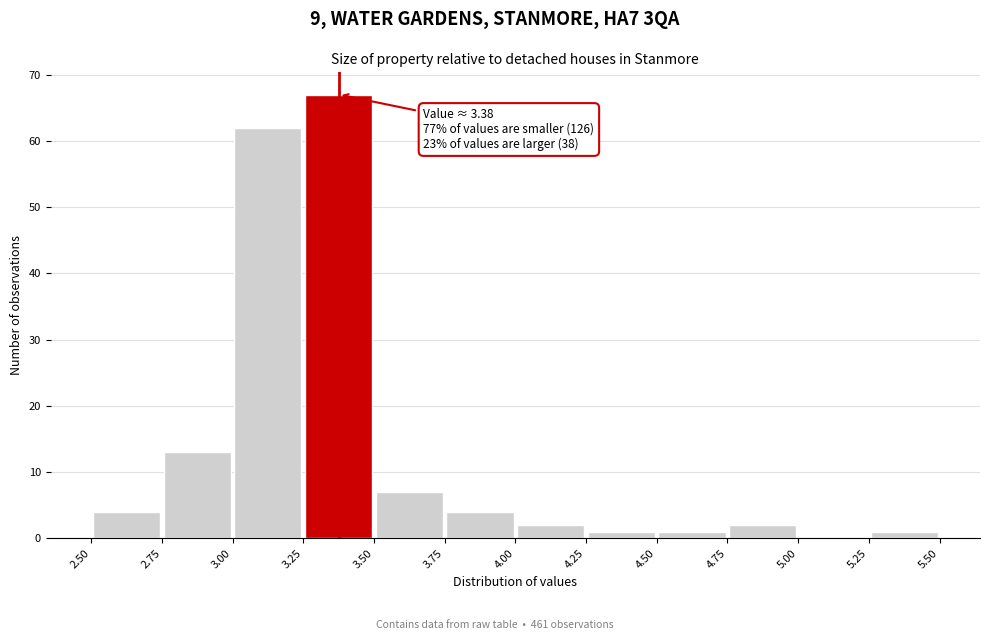

Which range on the x-axis has the tallest bar?

3.25 to 3.50